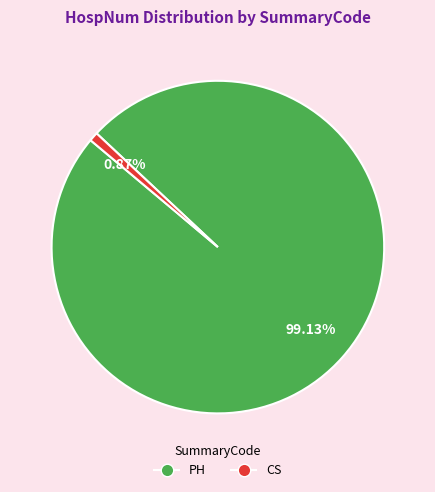

Is there a majority slice in this chart?

Yes